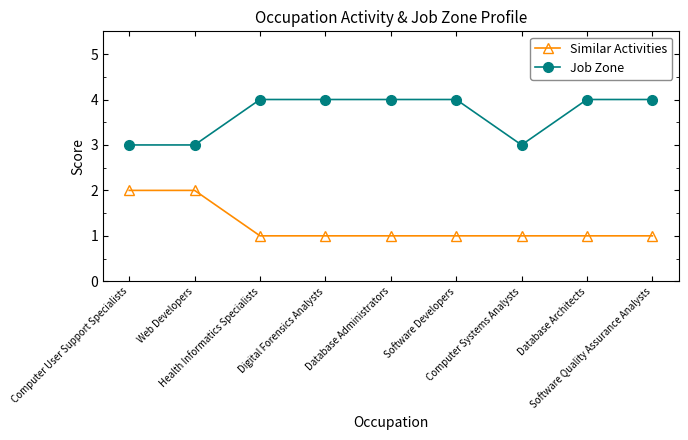

Is it true that Job Zone equals 4 at Software Quality Assurance Analysts?

True